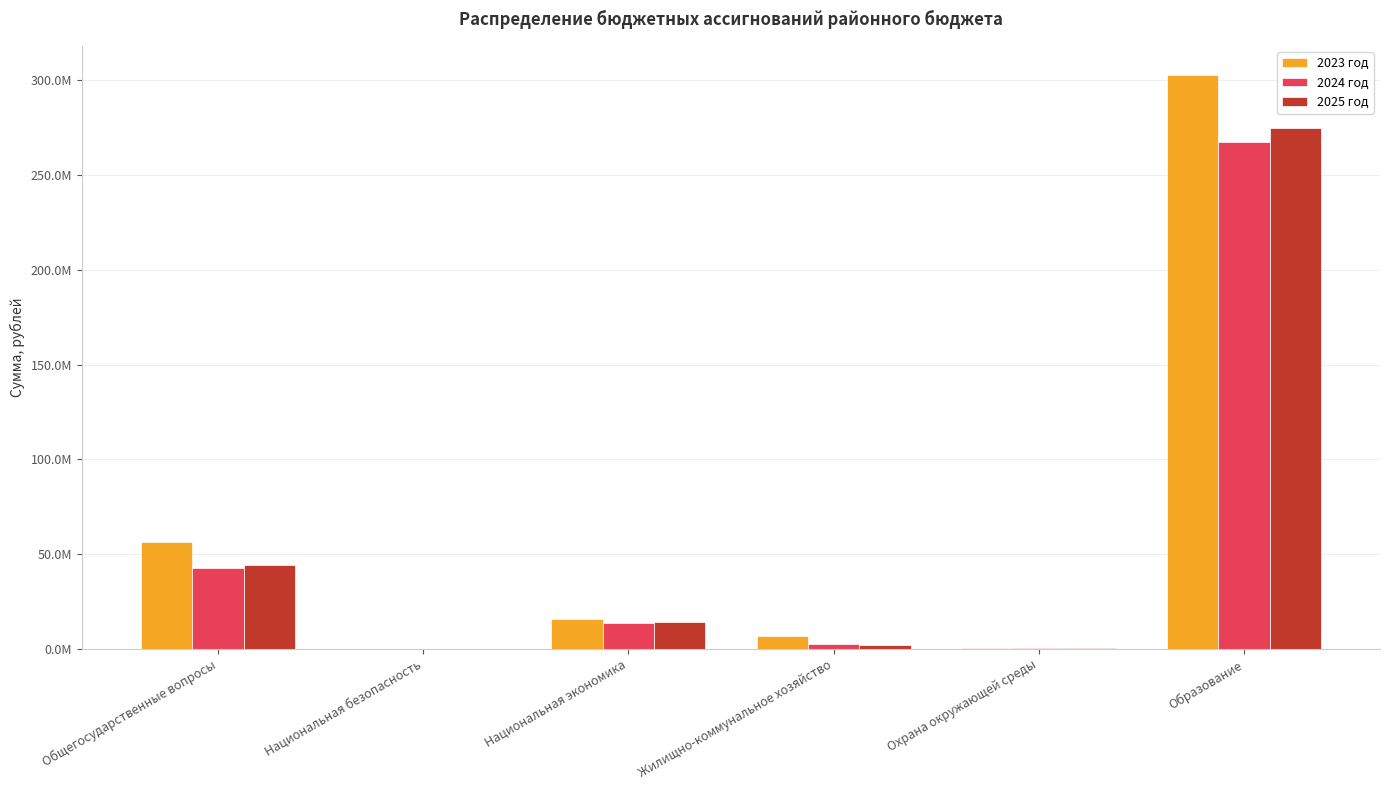

Reading right to left, what are all the values shown in this chart?

2023 год: Образование=303022221.7	Охрана окружающей среды=439076.6	Жилищно-коммунальное хозяйство=6588575.7	Национальная экономика=15702426.4	Национальная безопасность=100000.0	Общегосударственные вопросы=56218286.4
2024 год: Образование=267479891.7	Охрана окружающей среды=277961.0	Жилищно-коммунальное хозяйство=2452759.8	Национальная экономика=13852935.7	Национальная безопасность=0.0	Общегосударственные вопросы=42512044.2
2025 год: Образование=275026088.9	Охрана окружающей среды=274561.0	Жилищно-коммунальное хозяйство=2128759.8	Национальная экономика=14280837.8	Национальная безопасность=0.0	Общегосударственные вопросы=44398900.5